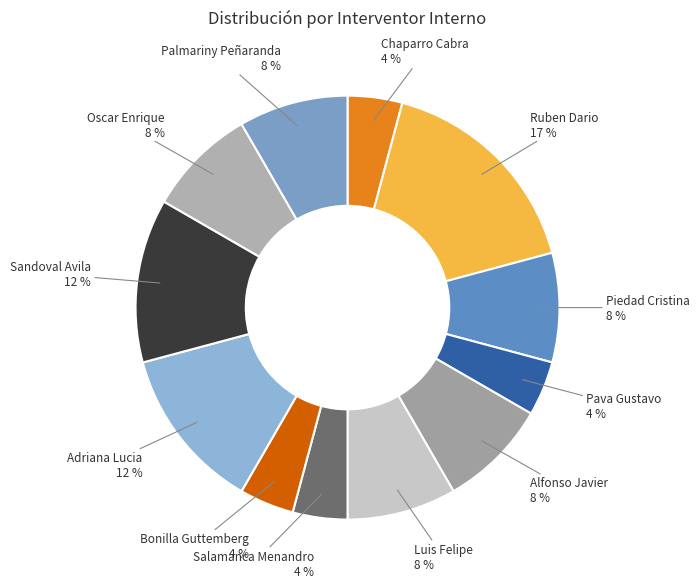

How many segments does this pie chart have?

12